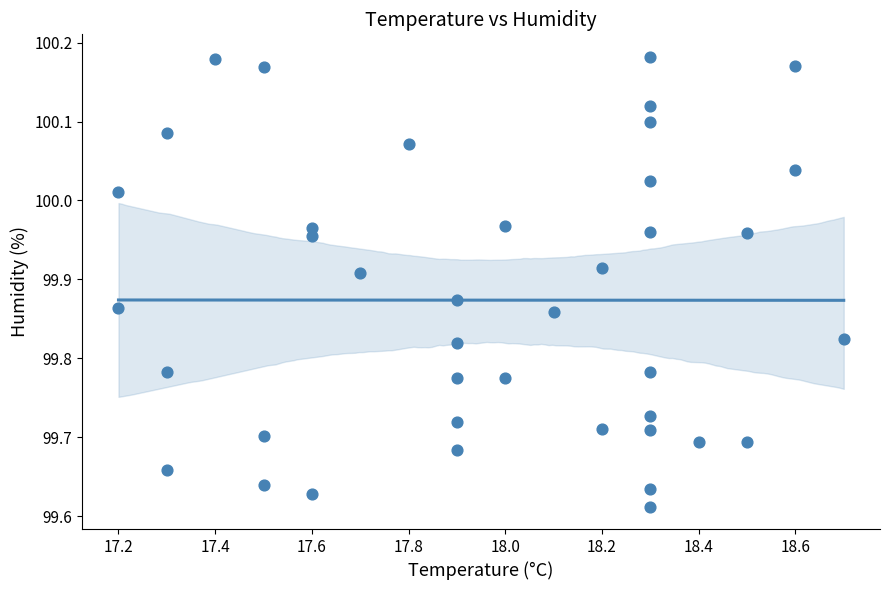

What is the range of Y values (max minus min)?

0.6